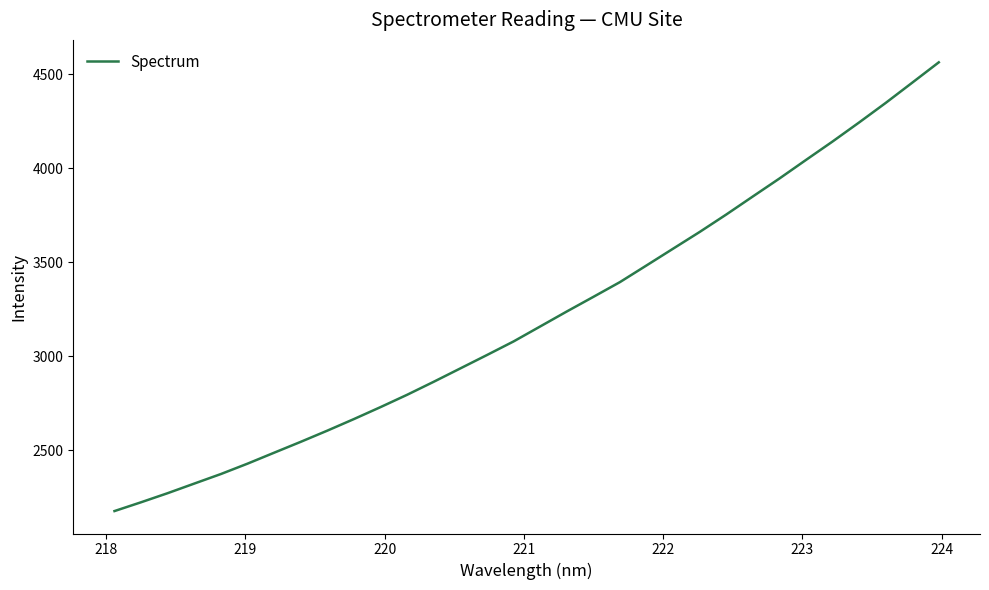

What is the greatest value displayed?

4564.4